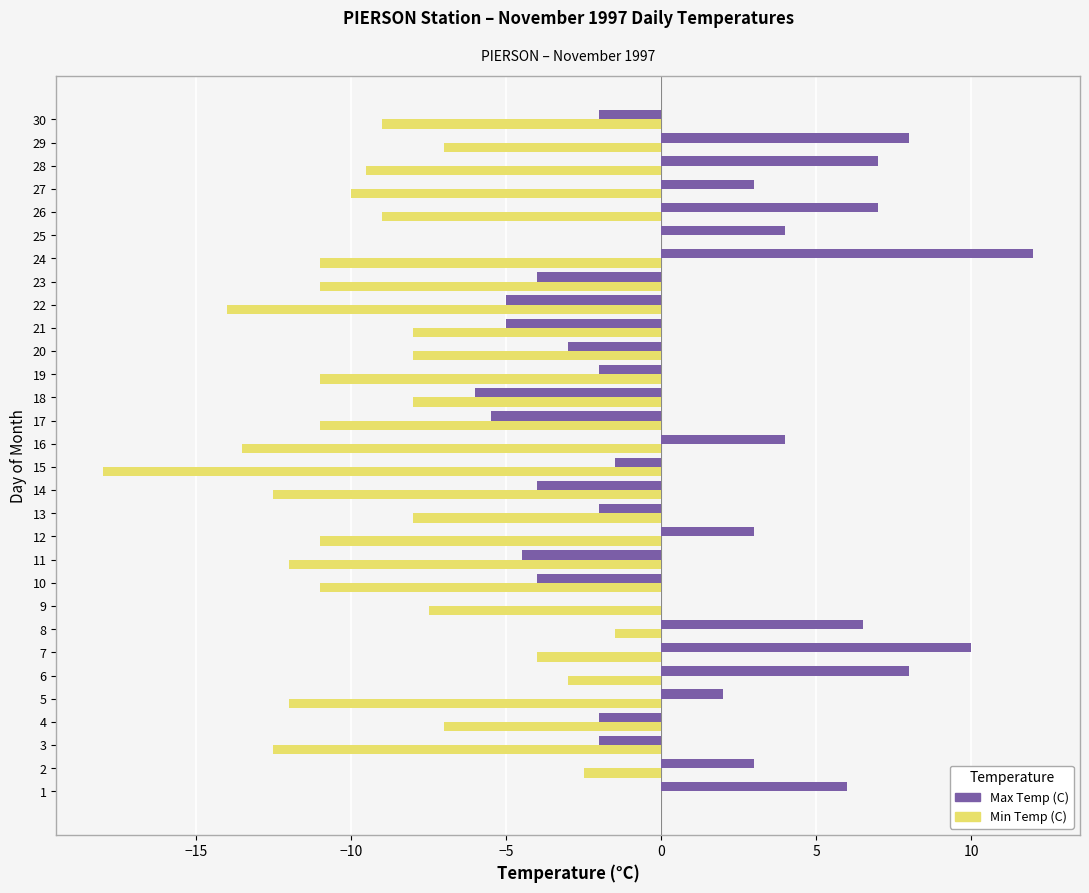

What is the highest value of the Max Temp (C) series?

12.0